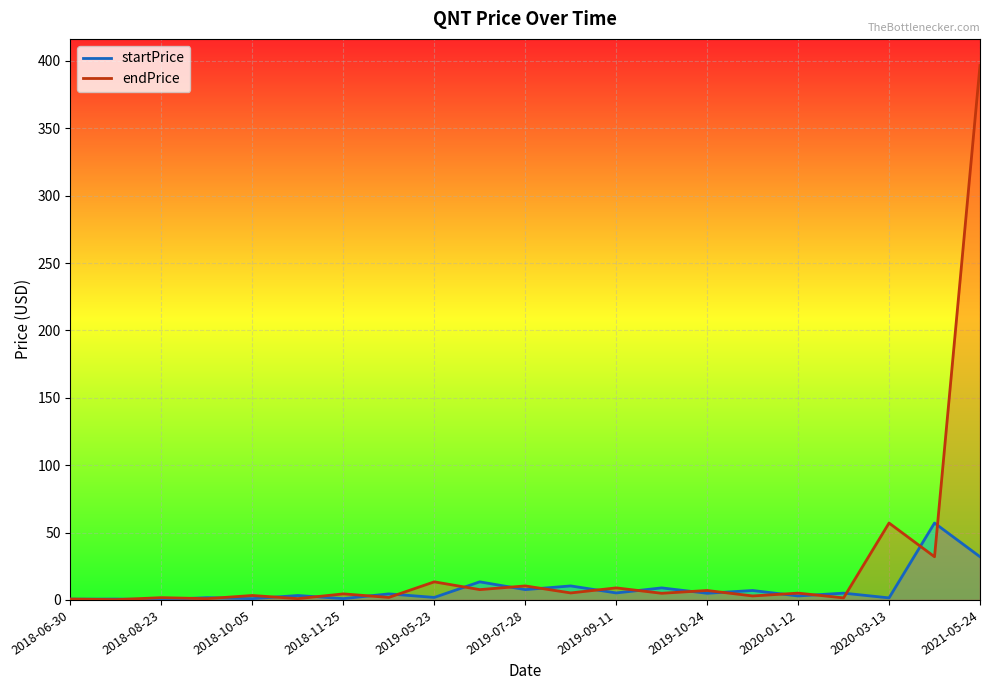

What is the sum of the endPrice values at 2019-10-24 and 2020-01-12?

12.1